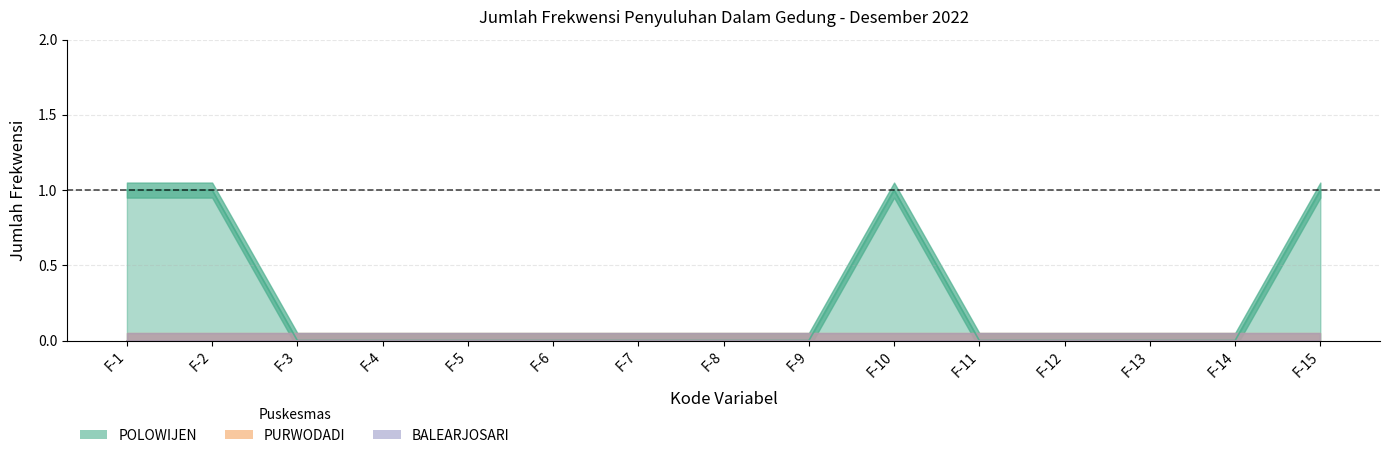

Reading left to right, list all the values displayed in this chart.

POLOWIJEN: F-1=1	F-2=1	F-3=0	F-4=0	F-5=0	F-6=0	F-7=0	F-8=0	F-9=0	F-10=1	F-11=0	F-12=0	F-13=0	F-14=0	F-15=1
PURWODADI: F-1=0	F-2=0	F-3=0	F-4=0	F-5=0	F-6=0	F-7=0	F-8=0	F-9=0	F-10=0	F-11=0	F-12=0	F-13=0	F-14=0	F-15=0
BALEARJOSARI: F-1=0	F-2=0	F-3=0	F-4=0	F-5=0	F-6=0	F-7=0	F-8=0	F-9=0	F-10=0	F-11=0	F-12=0	F-13=0	F-14=0	F-15=0